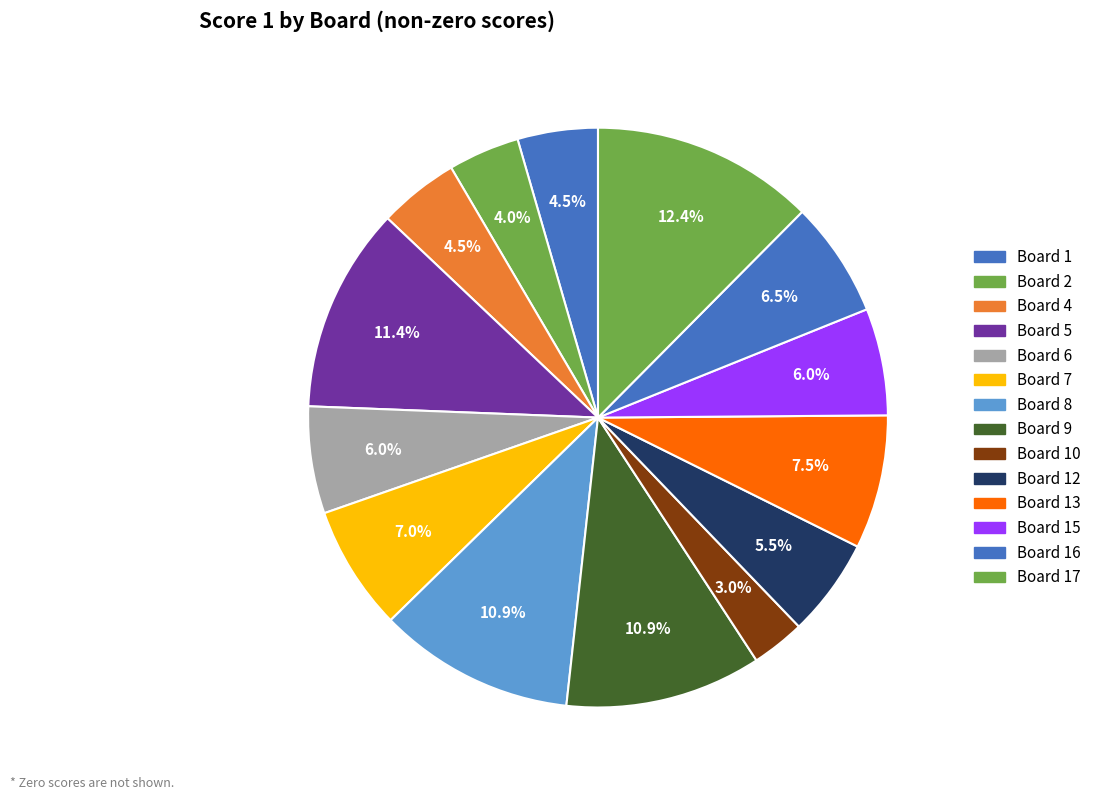

To the nearest percent, what is the combined percentage of Board 13 and Board 15?

13%